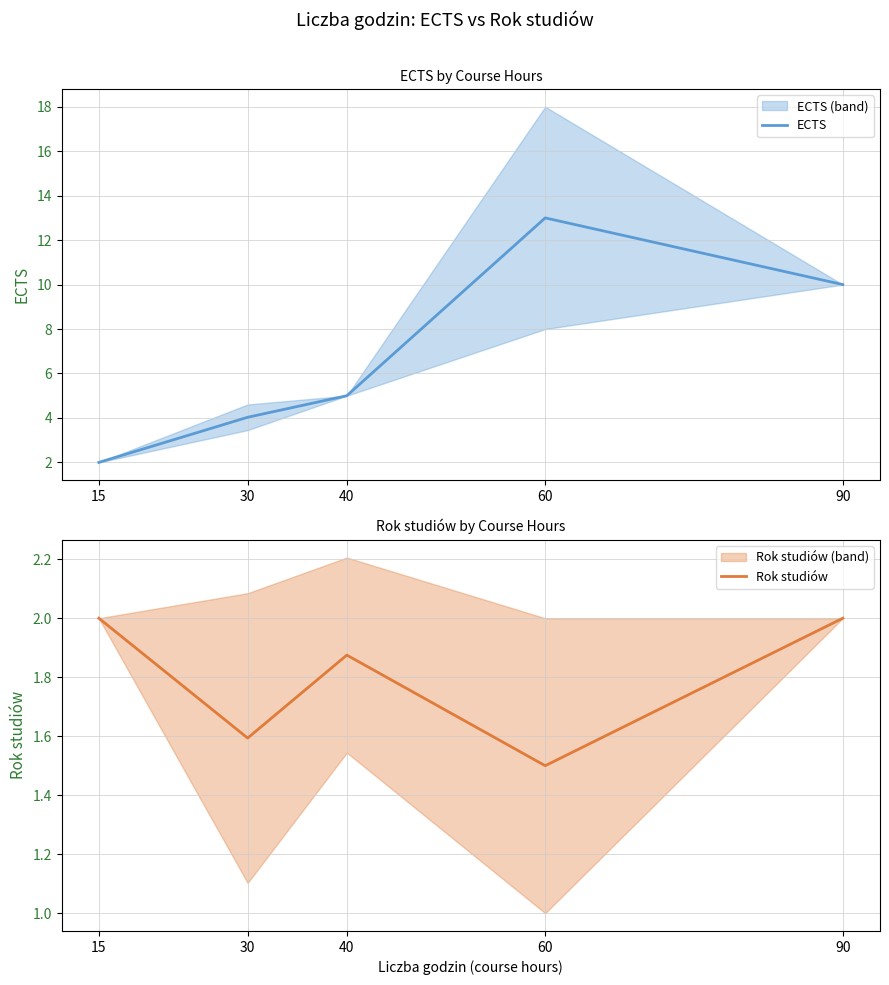

How many lines are shown in the chart?

2